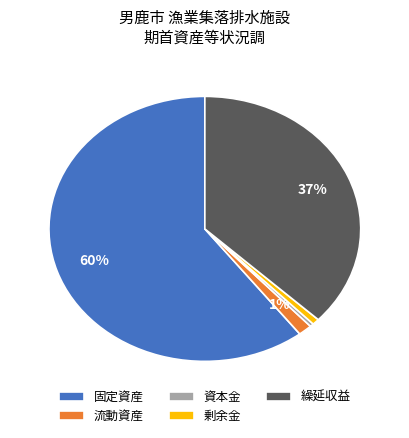

Which slice is the largest?

固定資産